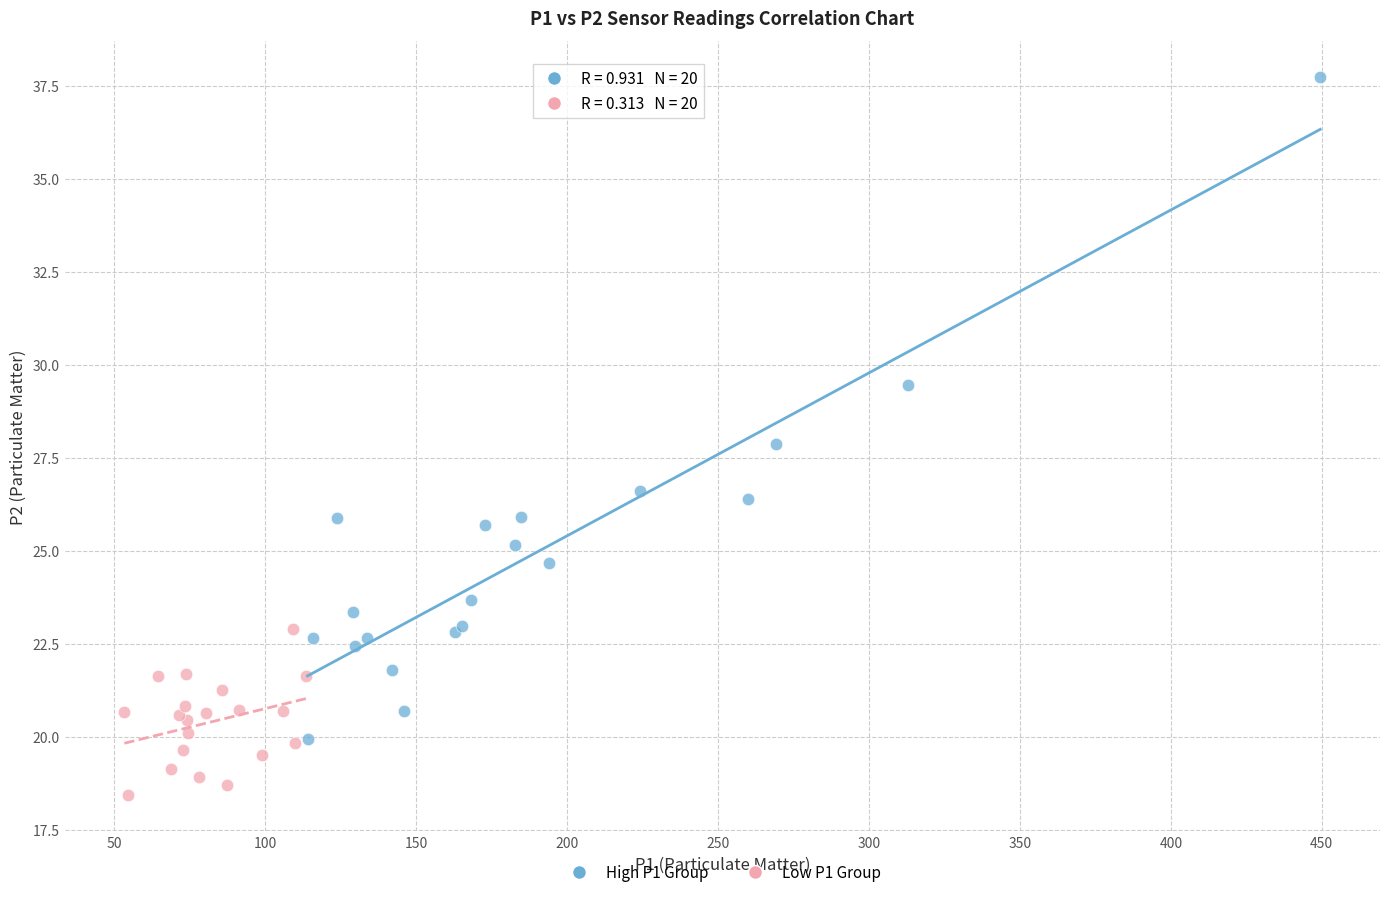

Which series has the largest Y range (max minus min)?

High P1 Group